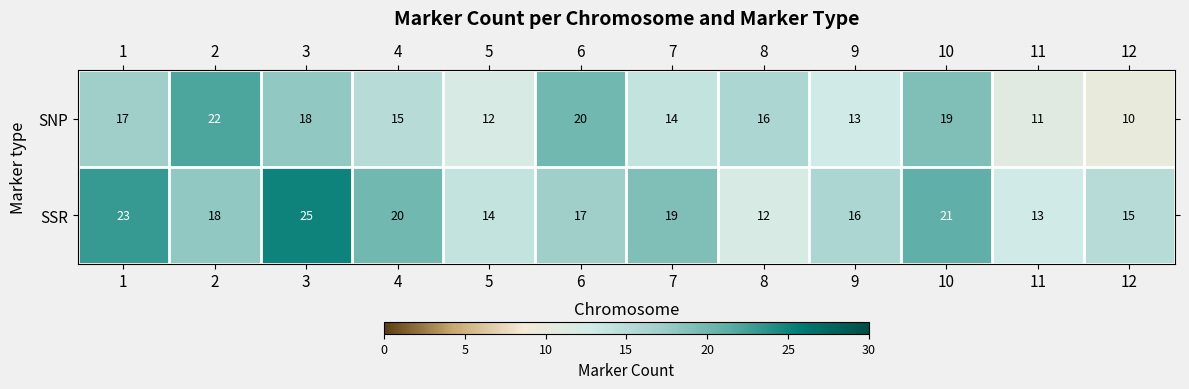

What is the difference between the maximum and minimum values in the SNP series?

12